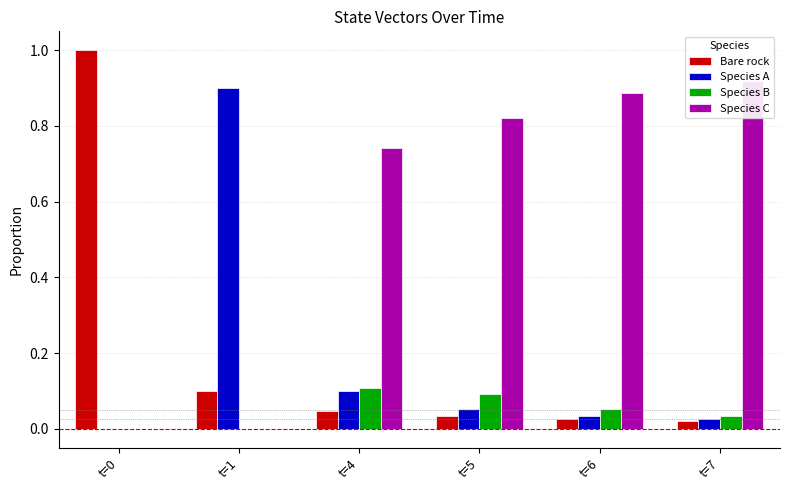

How many values in Species B are above zero?

4